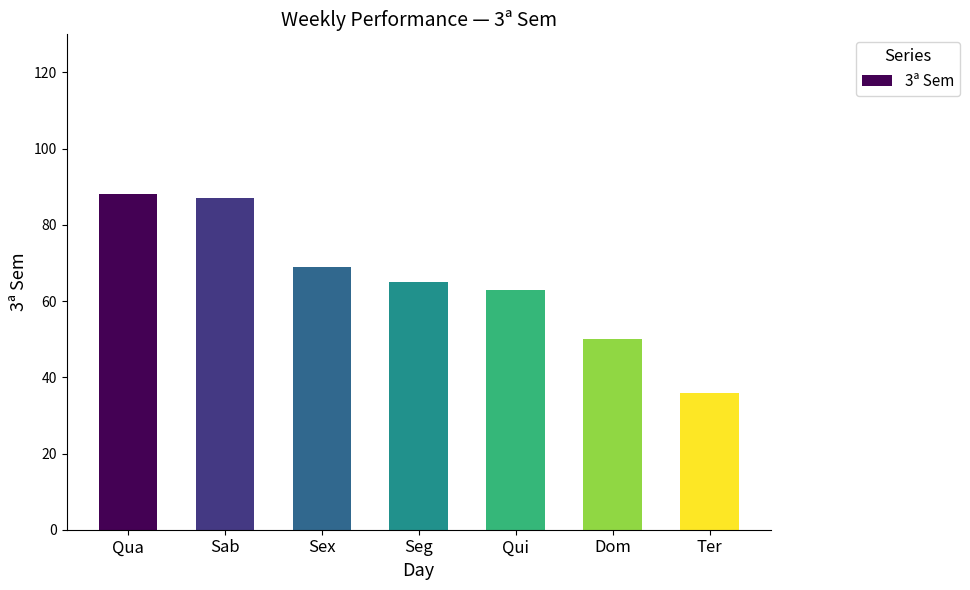

How many bars are there in total?

7